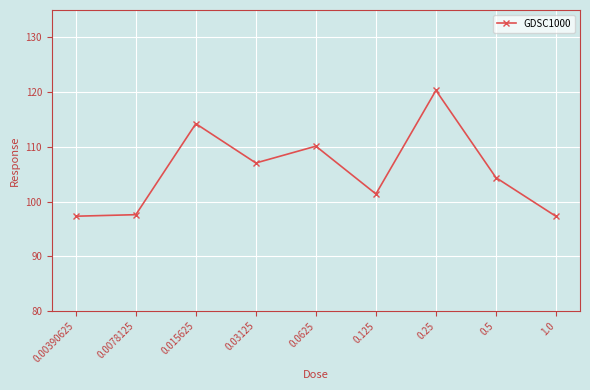

Where does the data first go above 104?

0.015625